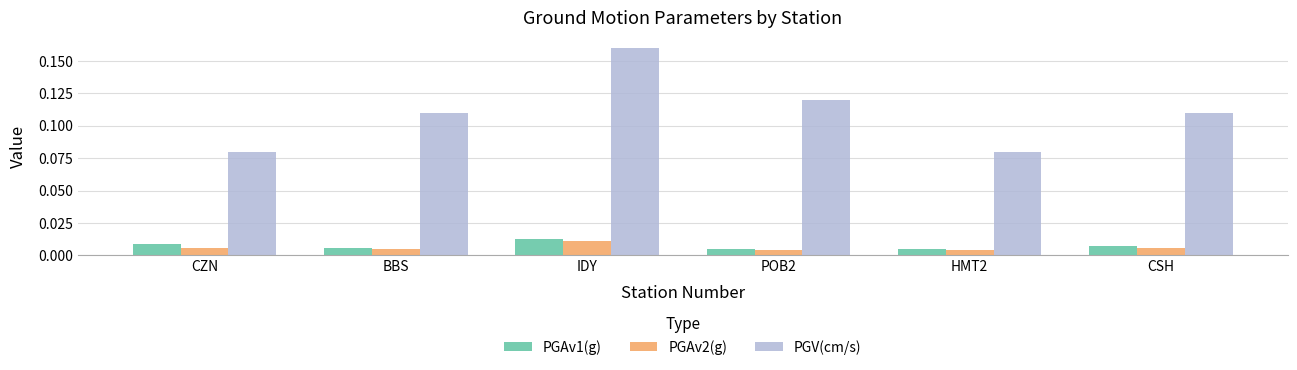

How many PGAv1(g) values are between 0 and 1?

6